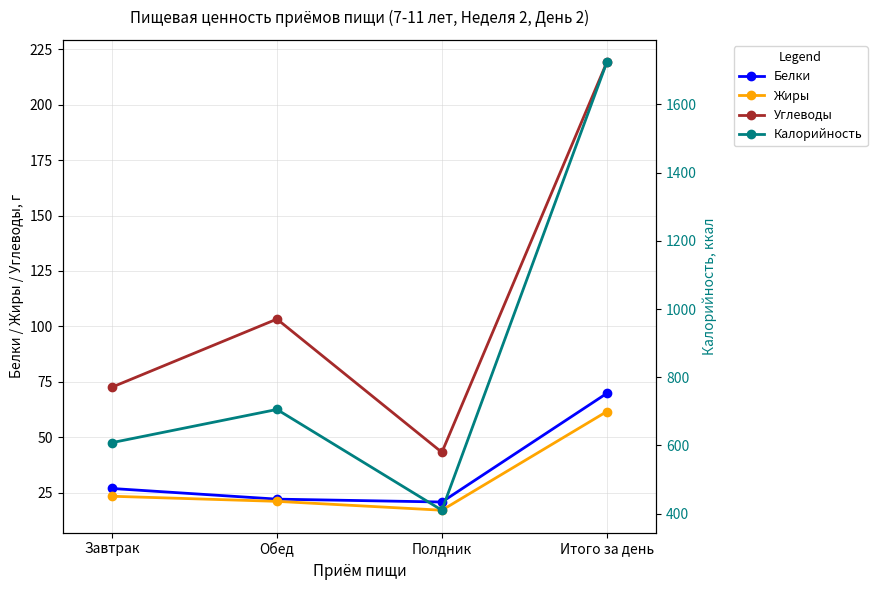

What is the sum of the Белки values at Обед and Завтрак?

49.0